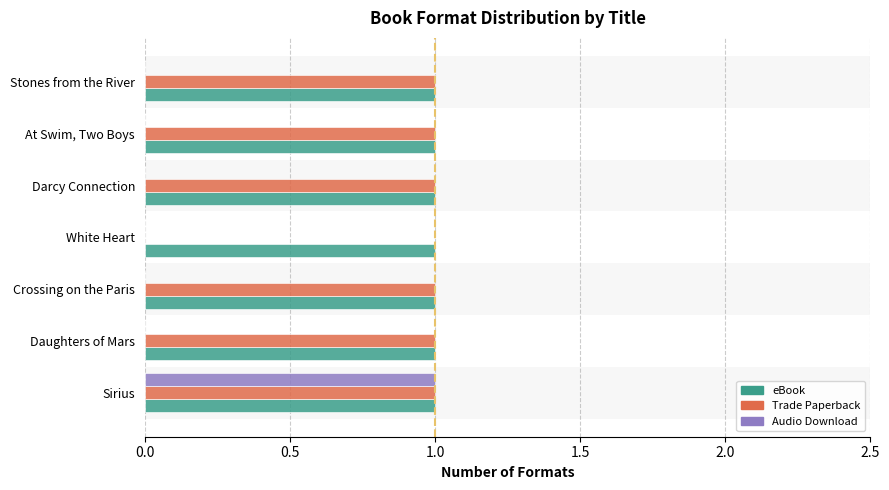

Which series has the largest total across all categories?

eBook